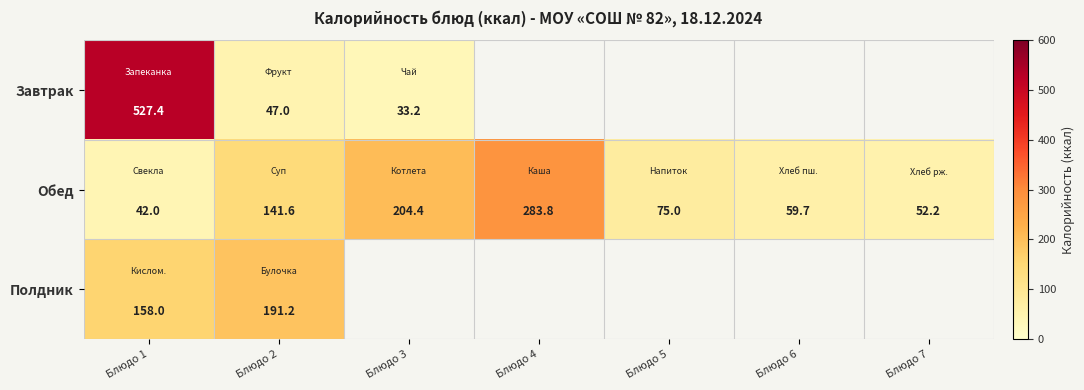

What is the spread (max minus min) of values at Блюдо 1?

485.4